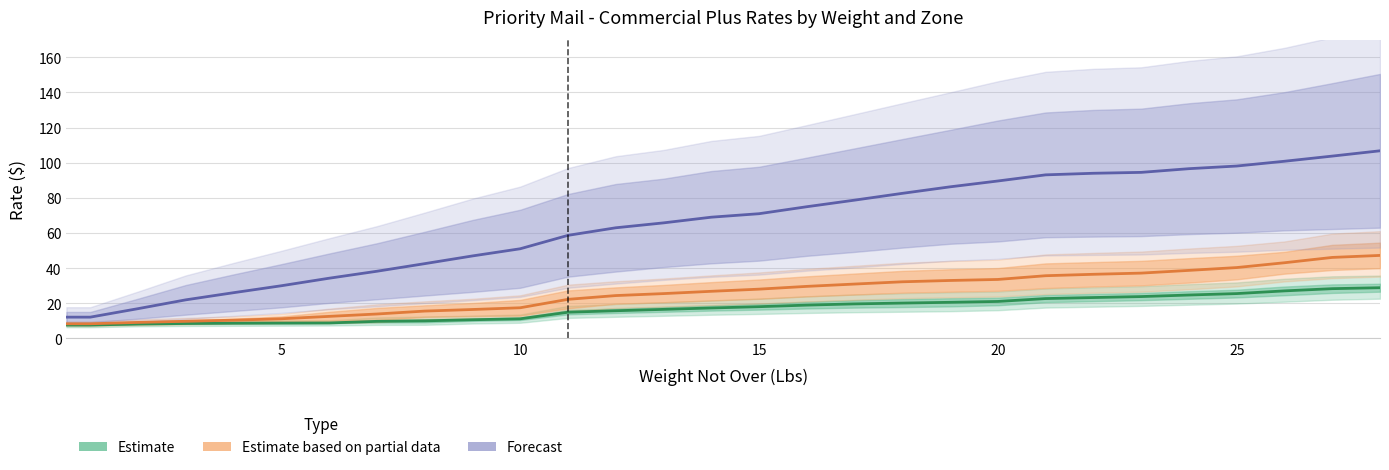

At how many categories does at least one series exceed 79?

11